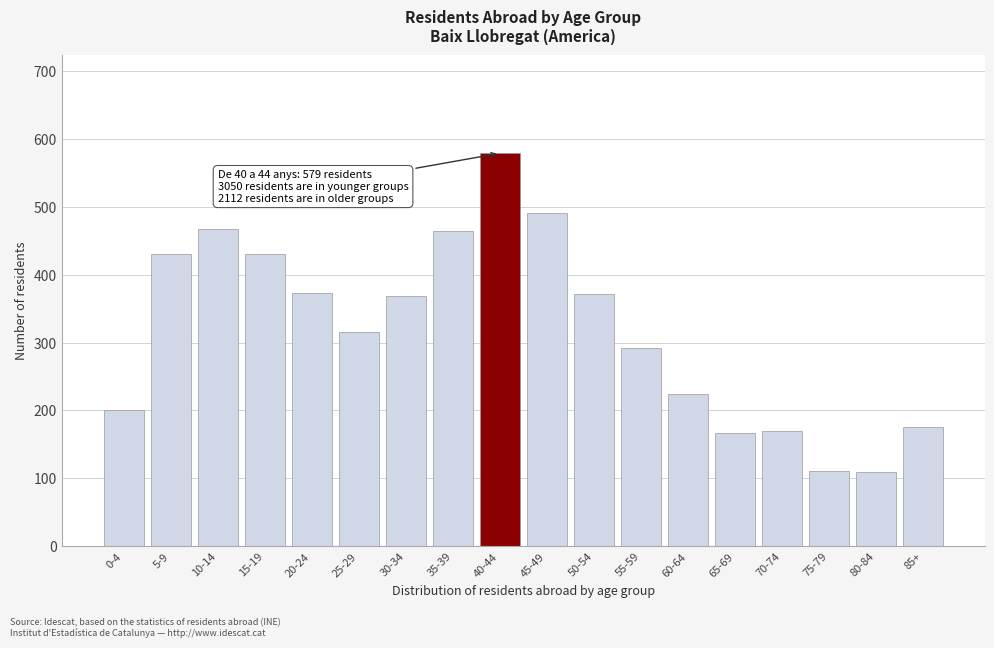

The value at 25-29 is 316. True or false?

True